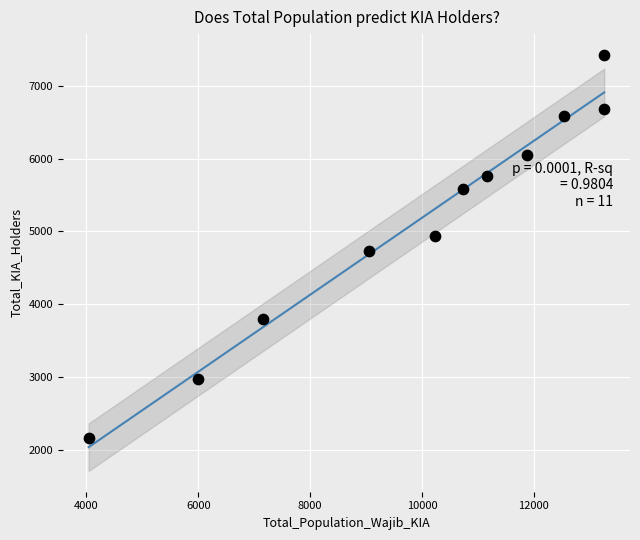

What is the average X value?

9935